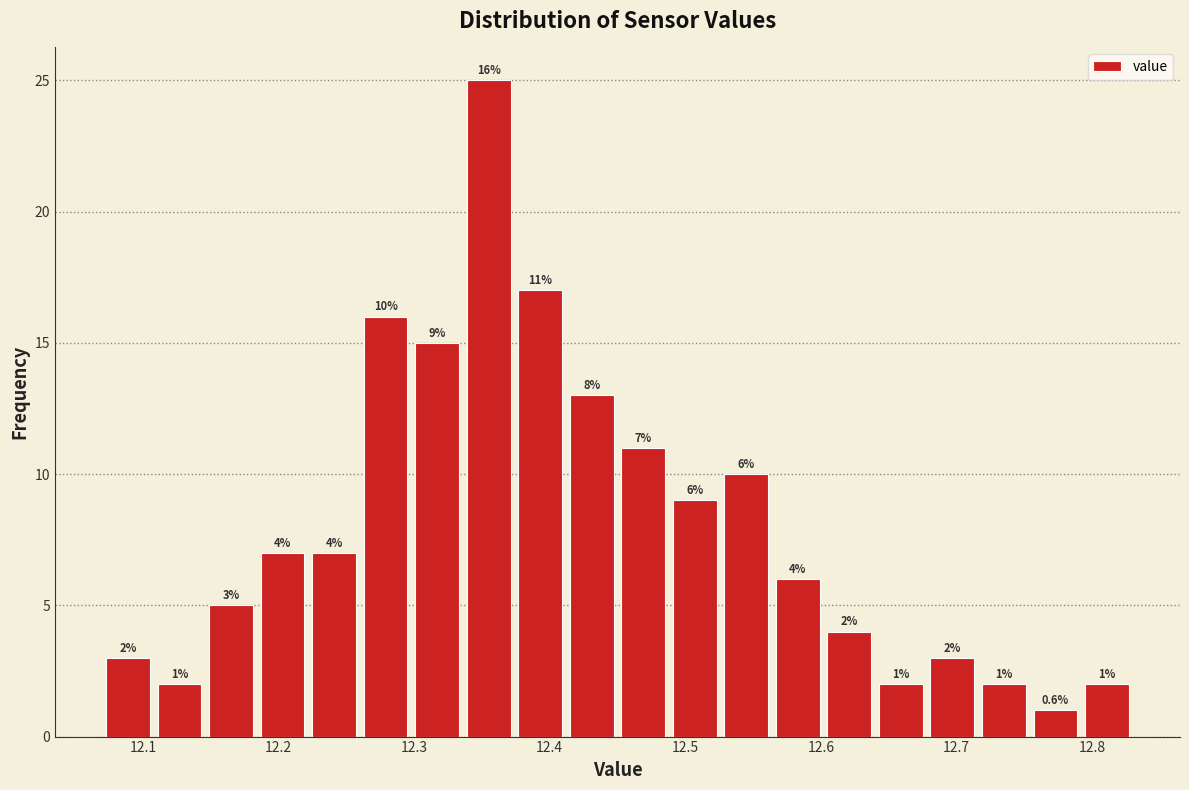

Around what value on the x-axis is the tallest bar? Give the approximate position of its centre, as read against the axis.

12.36